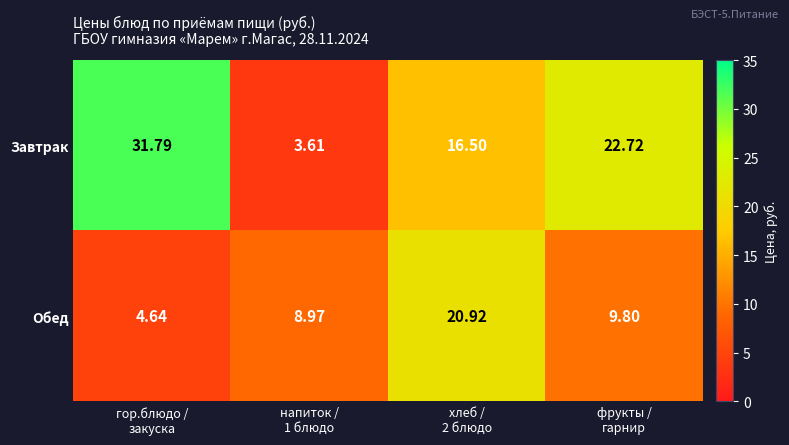

Which series has the largest total across all categories?

Завтрак